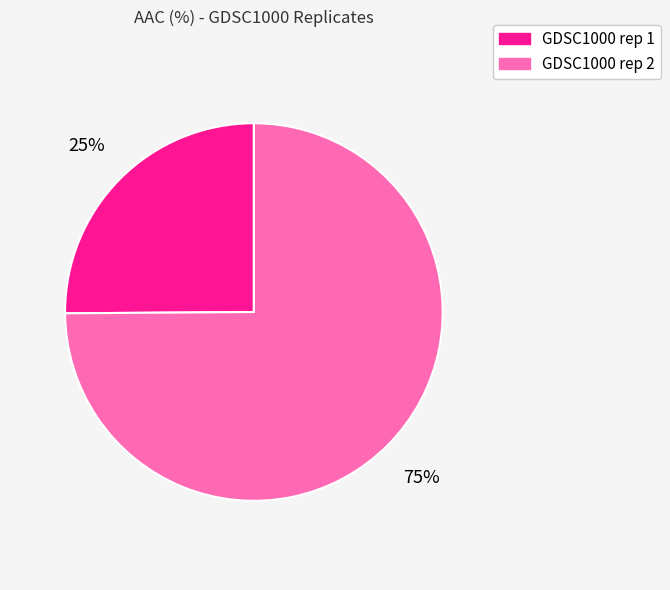

To the nearest percent, what is the combined percentage of GDSC1000 rep 2 and GDSC1000 rep 1?

100%